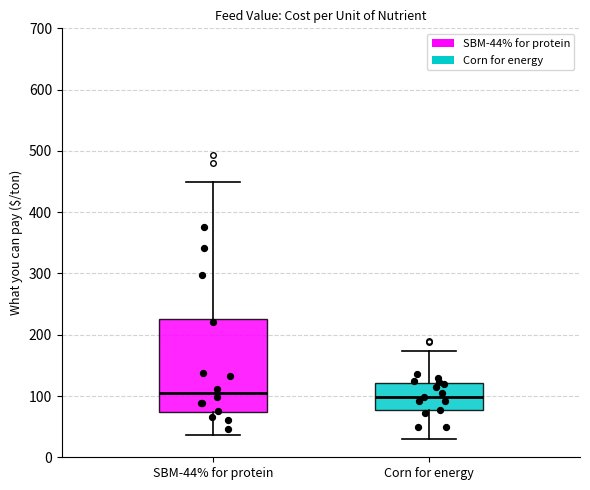

Reading left to right, transcribe this box plot: for each box, give where its median line is, the range the box spans, and where its two whiskers end, as read against the y-axis. The values are not printed on the chart, so give them approximately, as read against the axis.

SBM-44% for protein: median 100, box 70 to 230, whiskers 40 to 450
Corn for energy: median 100, box 80 to 120, whiskers 30 to 170